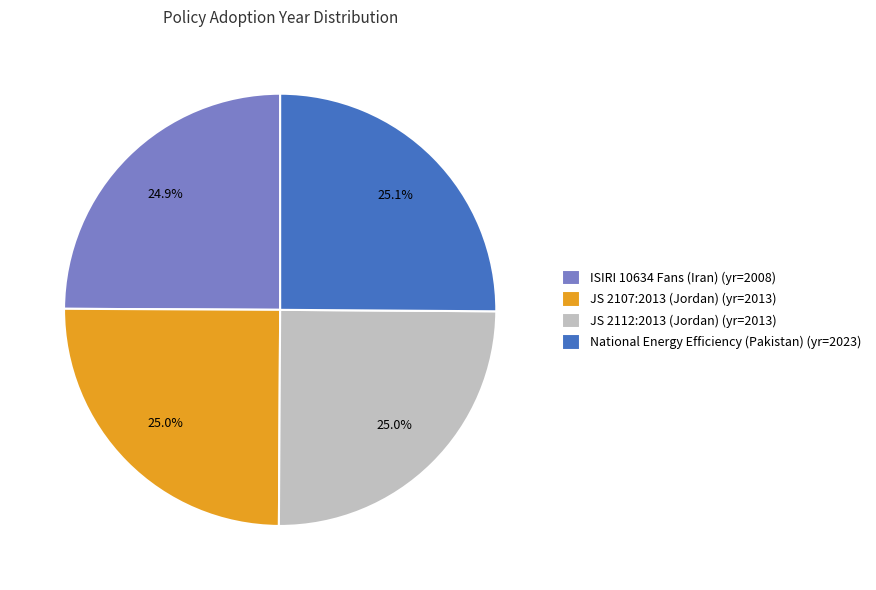

To the nearest percent, what portion does JS 2112:2013 (Jordan) represent?

25%